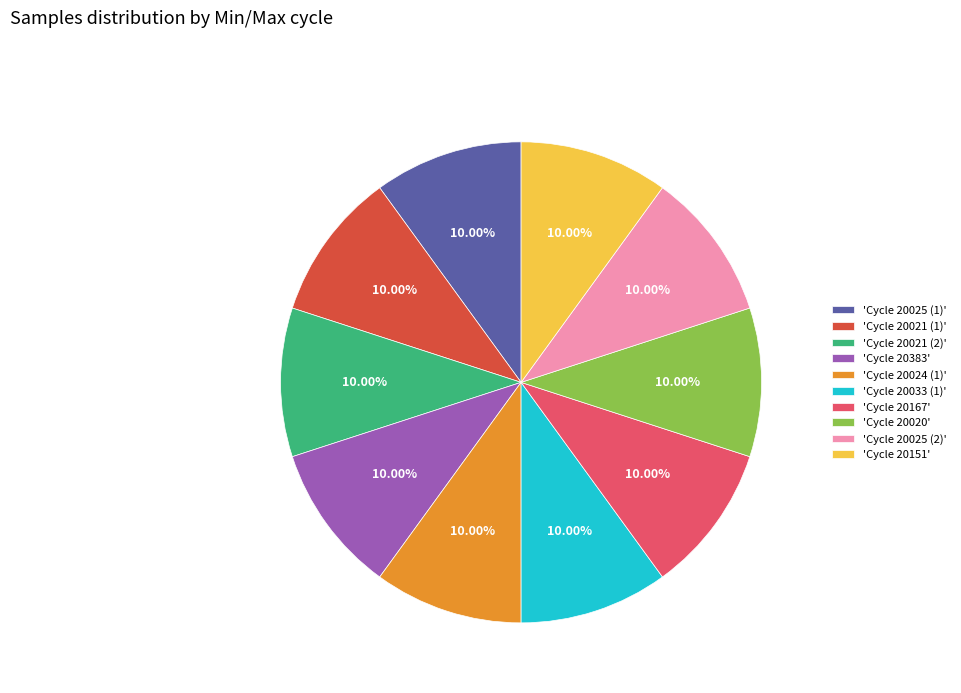

Does any single category account for the majority?

No